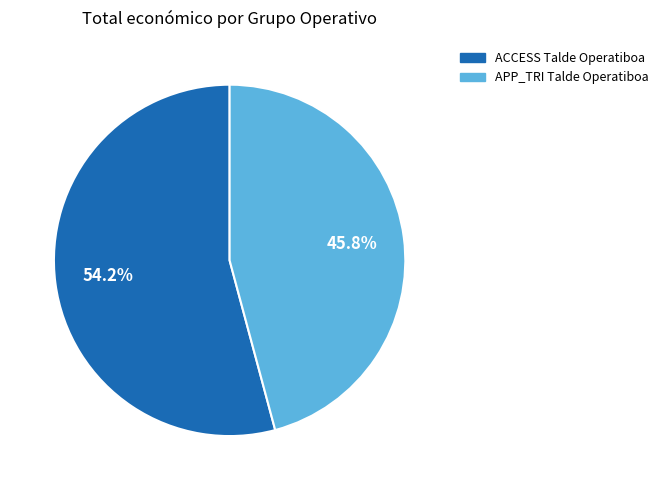

Approximately how many times larger is the value at ACCESS Talde Operatiboa compared to APP_TRI Talde Operatiboa?

1.2